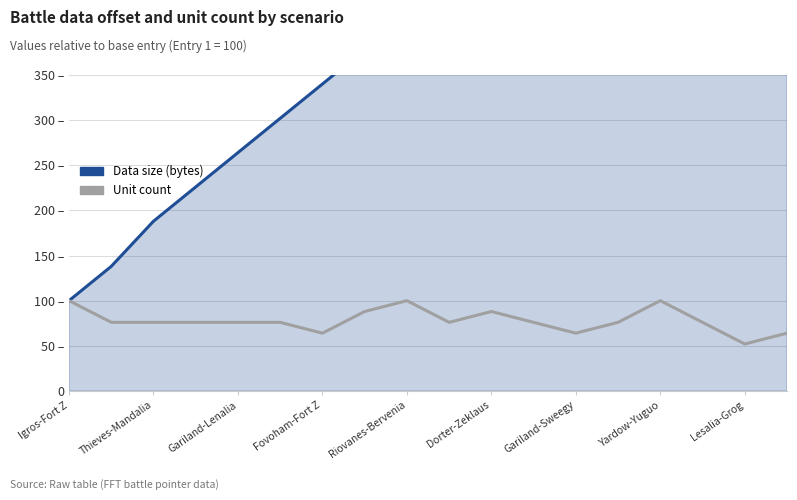

Reading left to right, transcribe all the data shown in this chart.

Data size (bytes): 100.0	138.0	188.0	226.0	264.0	302.0	340.0	378.0	410.0	454.0	504.0	542.0	586.0	624.0	656.0	694.0	744.0	782.0
Unit count: 100.0	76.0	76.0	76.0	76.0	76.0	64.0	88.0	100.0	76.0	88.0	76.0	64.0	76.0	100.0	76.0	52.0	64.0